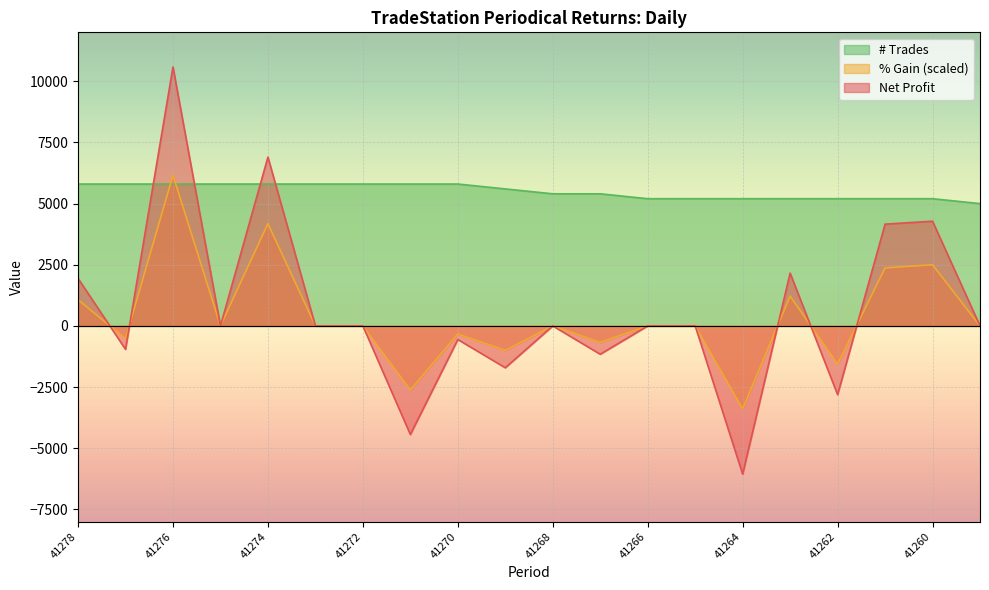

Reading right to left, transcribe all the data shown in this chart.

Net Profit: 0	4280	4160	-2808	2158	-6058	0	0	-1157	0	-1709	-555	-4437	0	0	6902	0	10585	-957	1943
% Gain: 0	2500	2370	-1560	1220	-3390	0	0	-670	0	-1000	-330	-2620	0	0	4180	0	6160	-520	1070
# Trades: 5000	5200	5200	5200	5200	5200	5200	5200	5400	5400	5600	5800	5800	5800	5800	5800	5800	5800	5800	5800